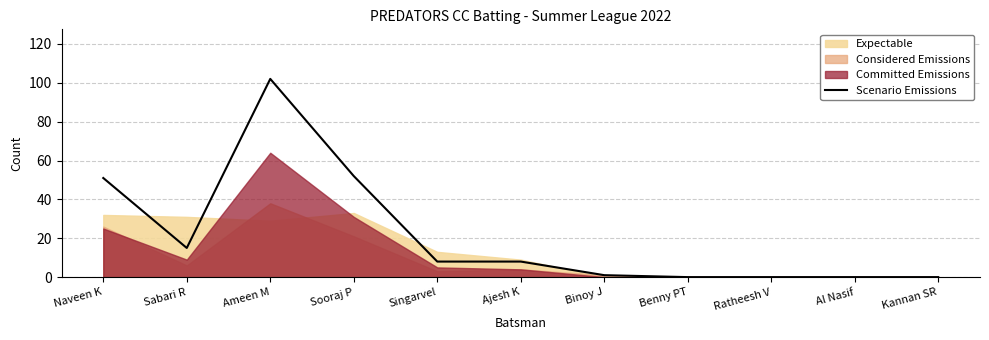

True or false: the data has more than 2 interior local peaks.

False